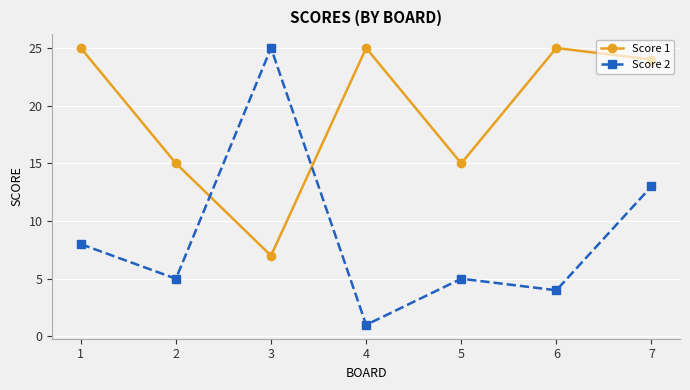

List the series in order of their overall mean, lowest first.

Score 2, Score 1